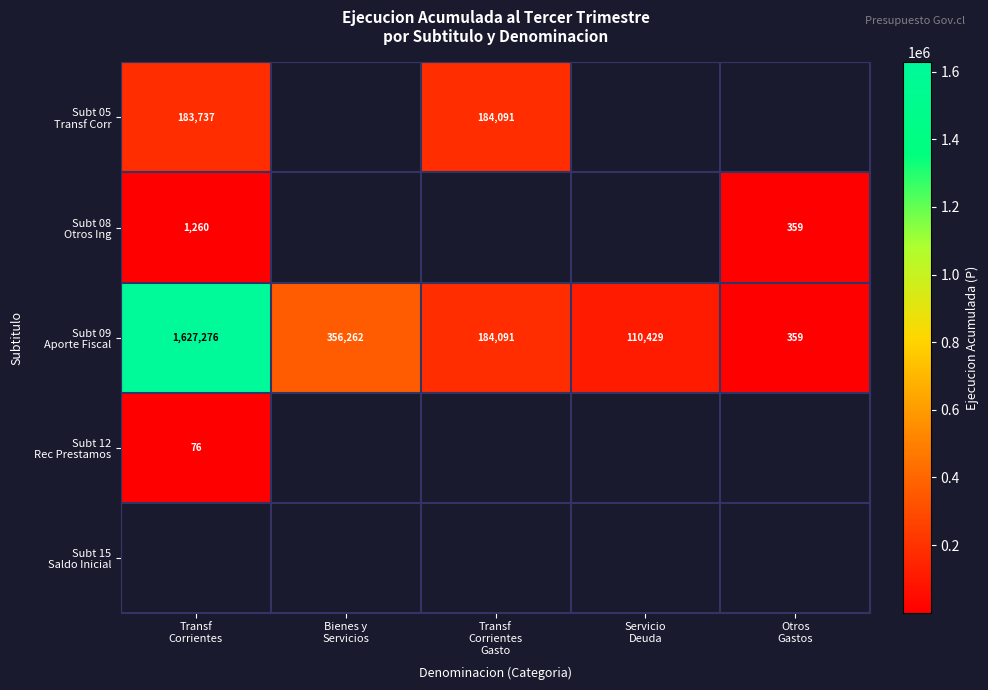

What is the greatest value displayed?

1627276